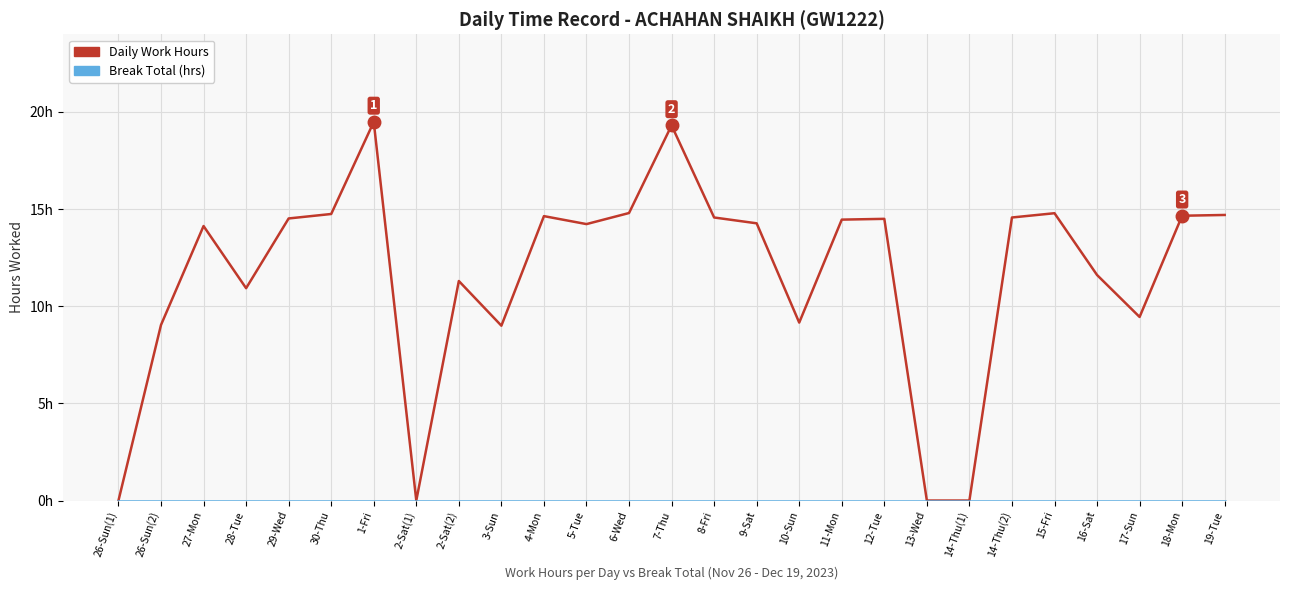

Which series has the largest range (max minus min)?

Daily Work Hours